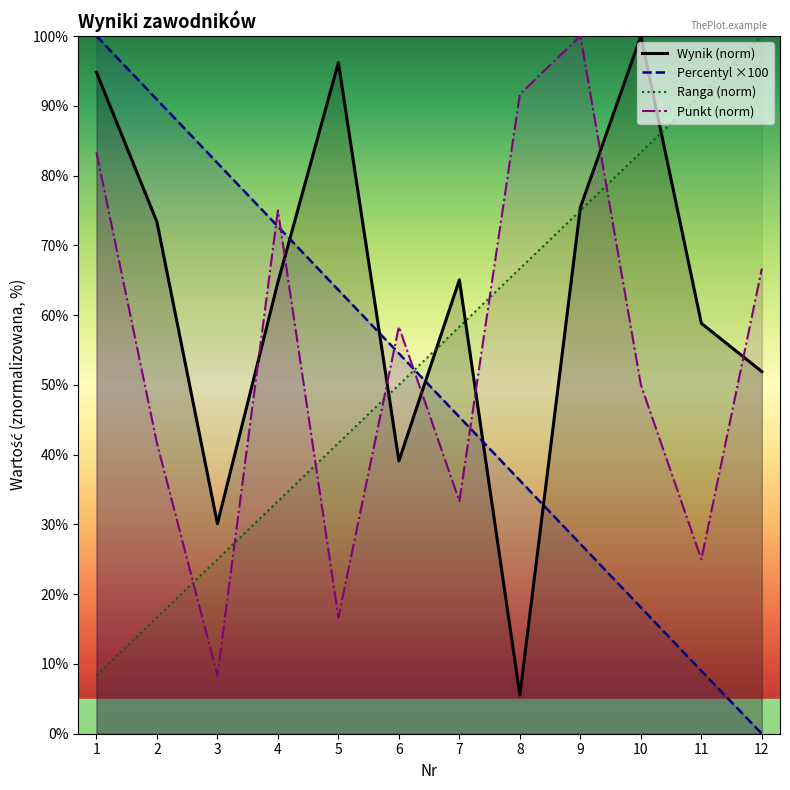

Which label corresponds to the largest value in the chart?

10